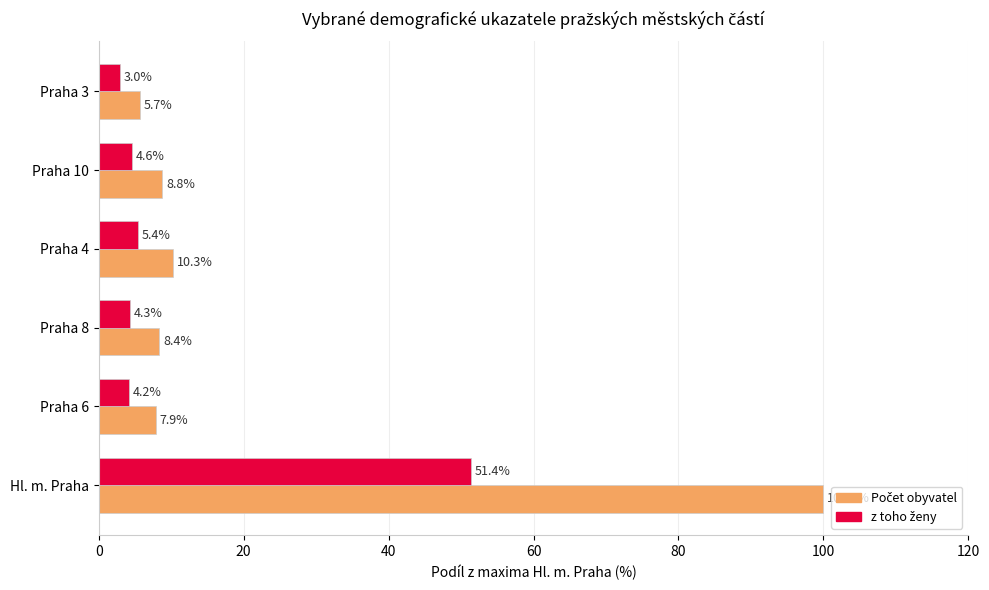

What is the greatest value displayed?

100.0